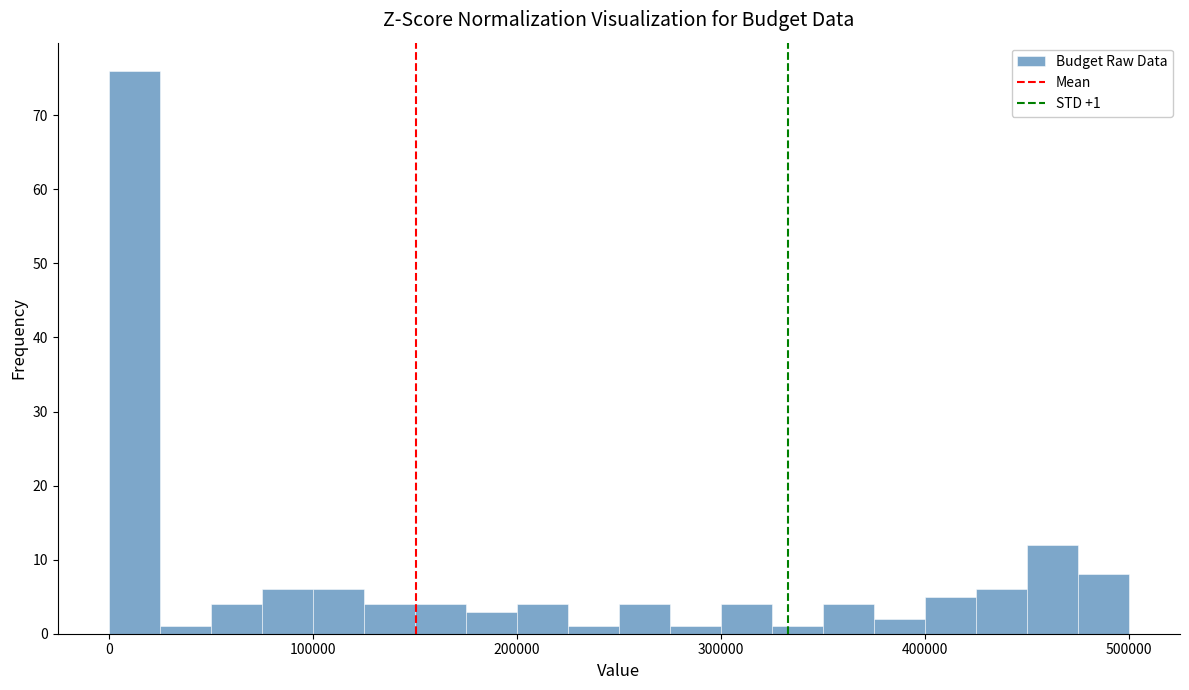

Around what value on the x-axis is the tallest bar? Give the approximate position of its centre, as read against the axis.

10000